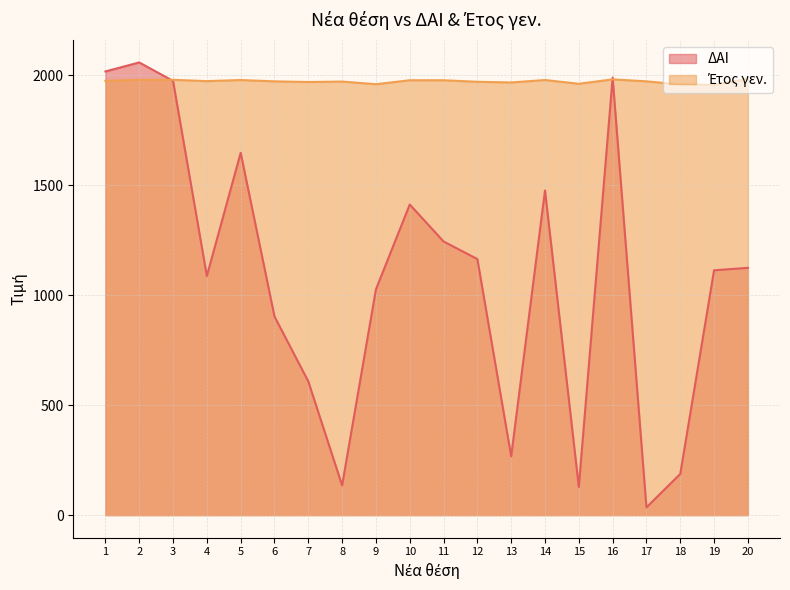

Which series has the largest total across all categories?

Έτος γεν.